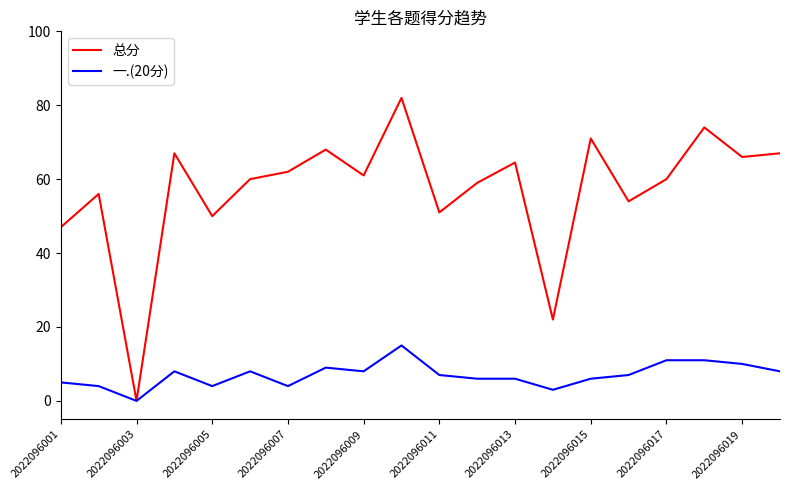

Which series has the widest spread of values?

总分